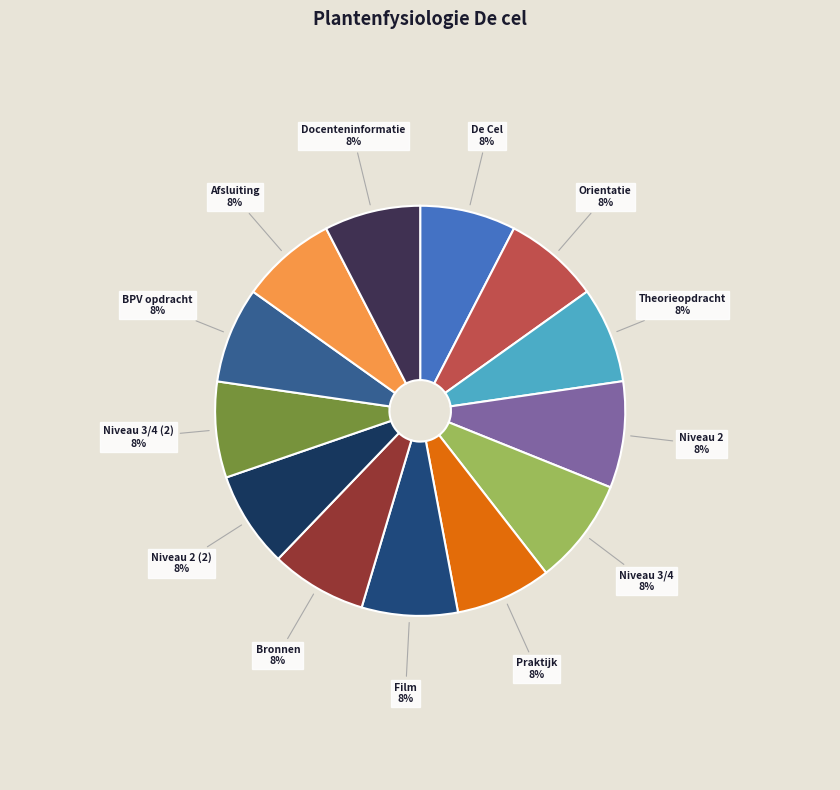

Combined, do Niveau 2 and Bronnen account for over 50%?

No